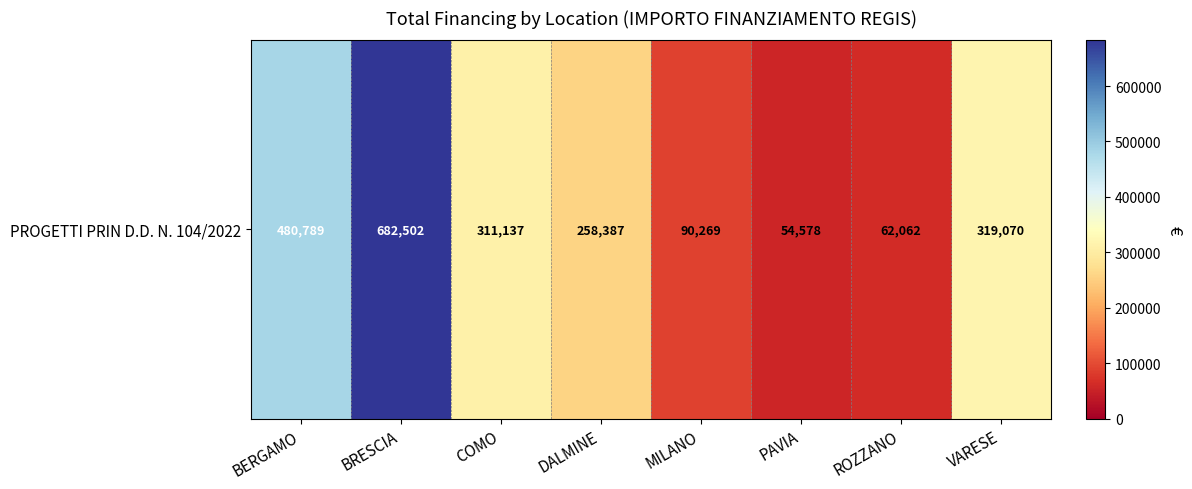

What is the change in value from DALMINE to PAVIA?

-203809.1